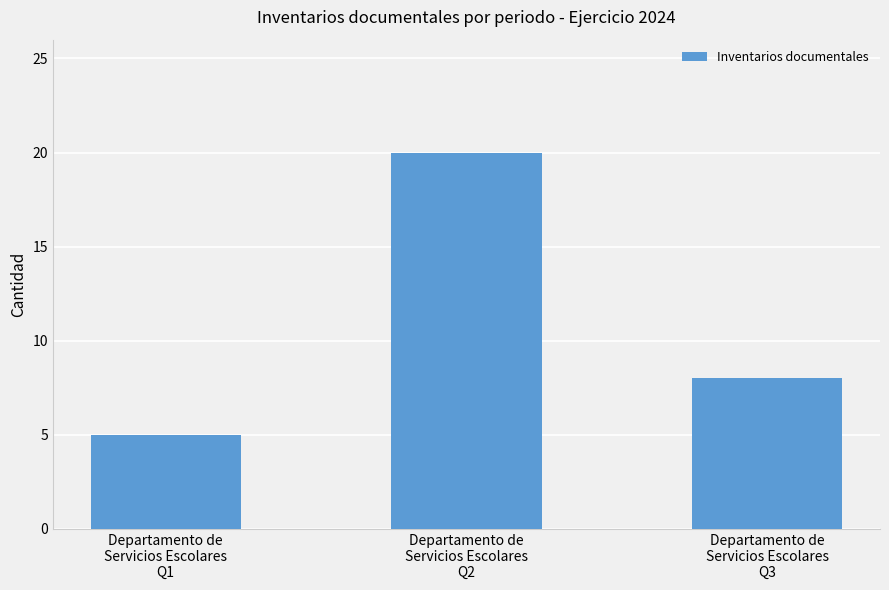

At which category does the chart reach its minimum across all series?

Departamento de
Servicios Escolares
Q1